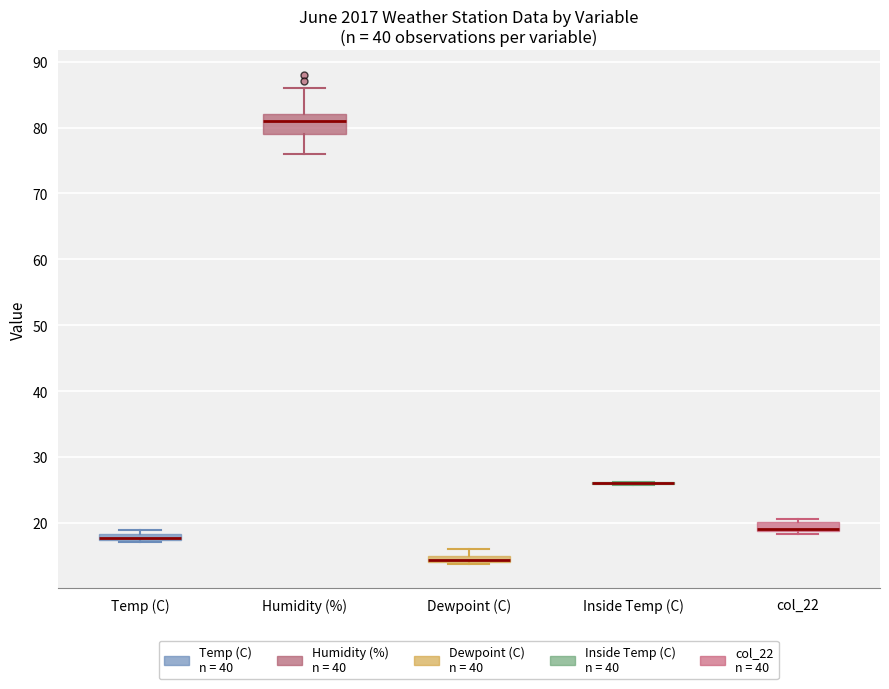

Which box is the tallest, from its lower edge to its upper edge?

Humidity (%)